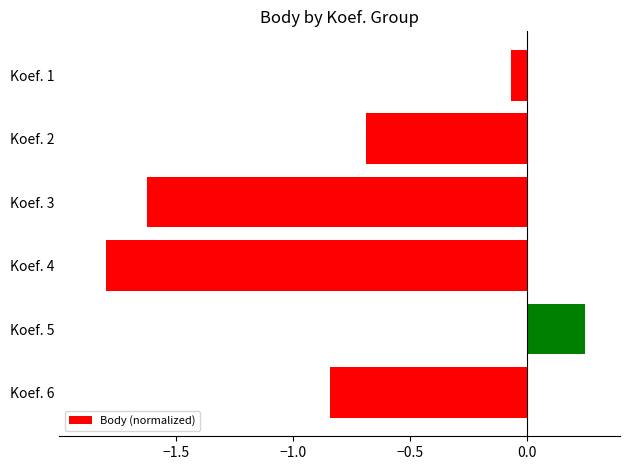

The value at Koef. 3 is -2.8. True or false?

False